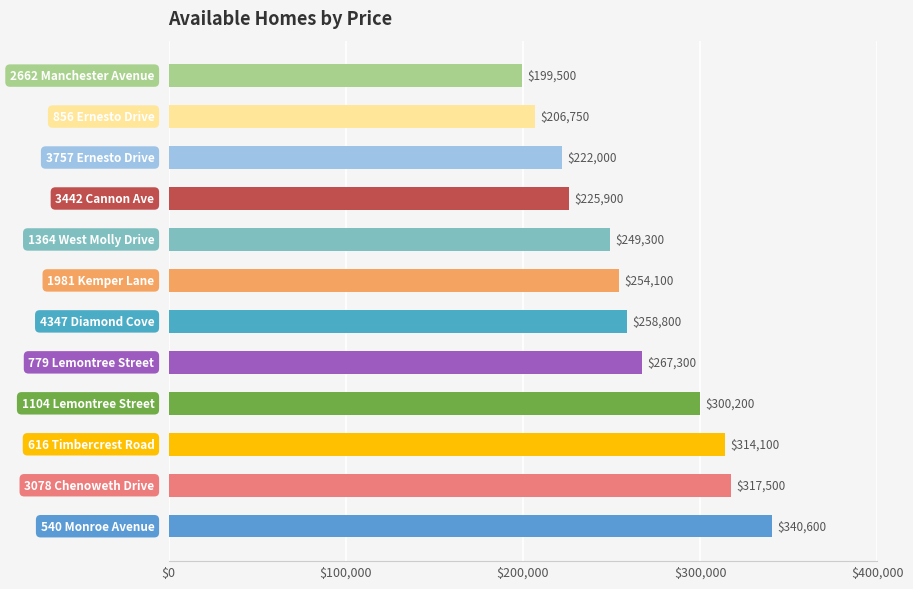

What is the minimum value shown in the chart?

199500